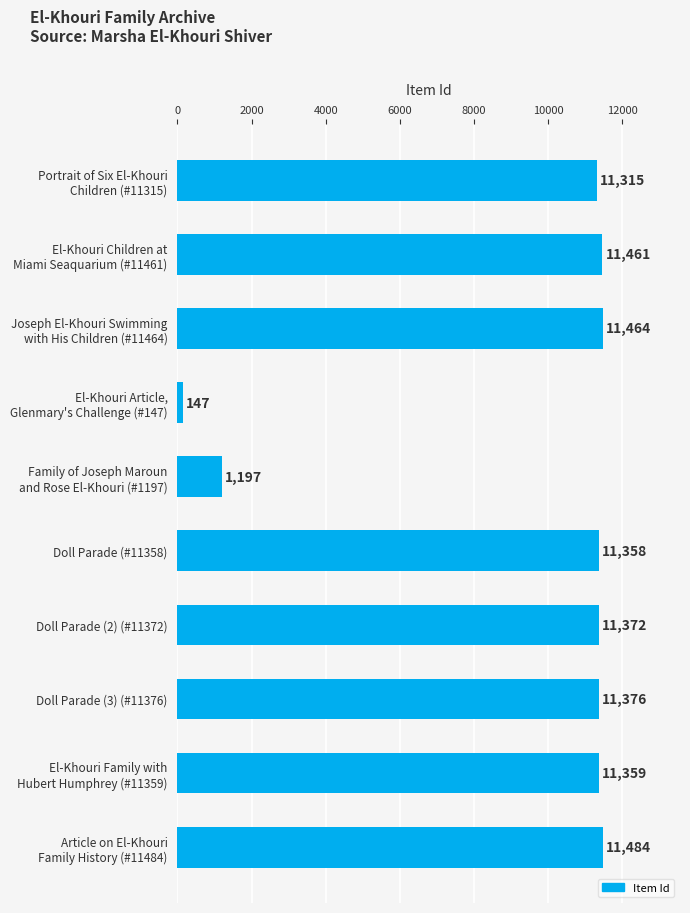

What is the value of the 10th bar from the top?

11484